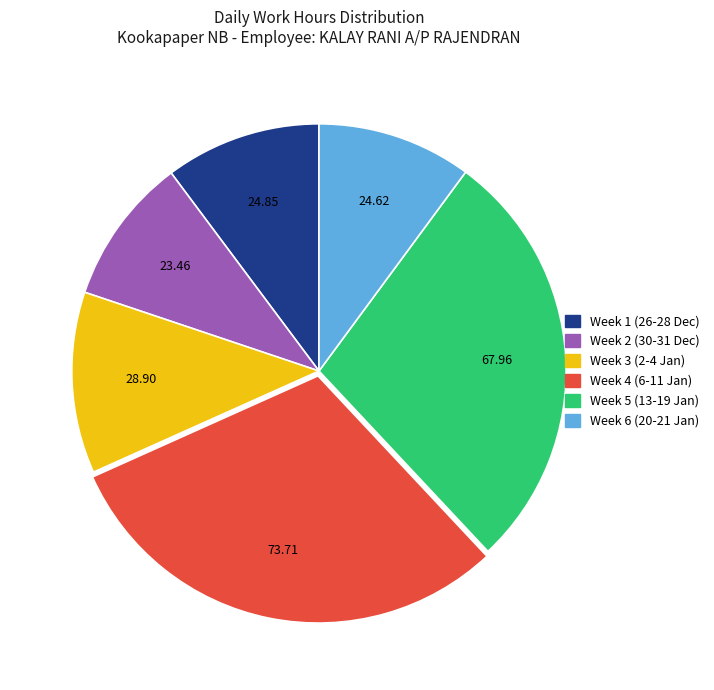

Is there any slice that represents more than half of the pie?

No